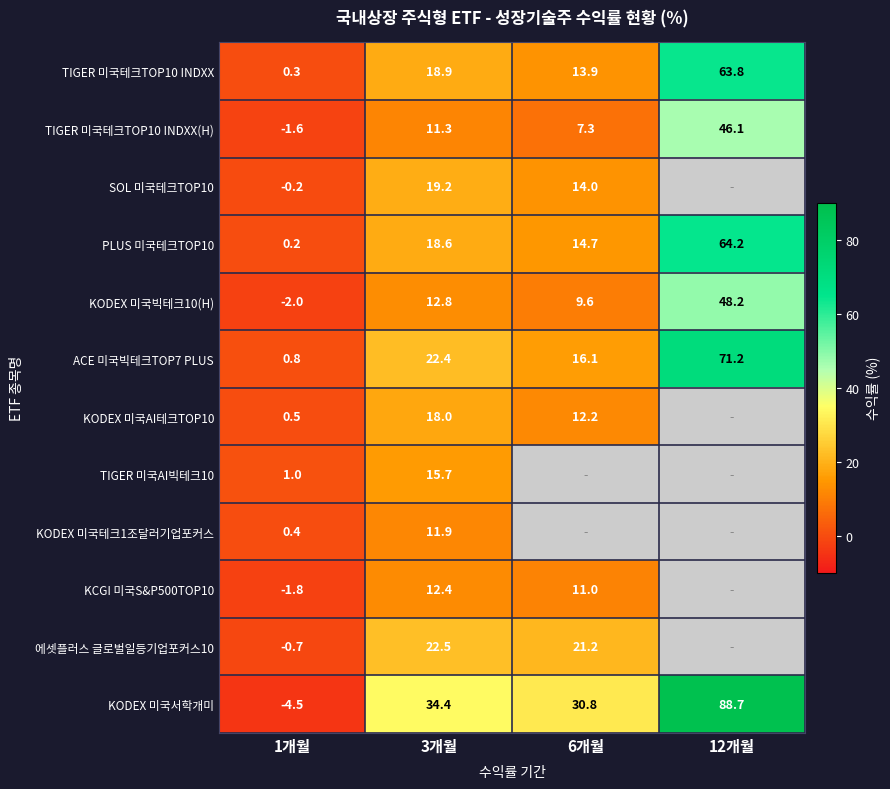

True or false: ACE 미국빅테크TOP7 PLUS has a value of 71.2 at 12개월.

True